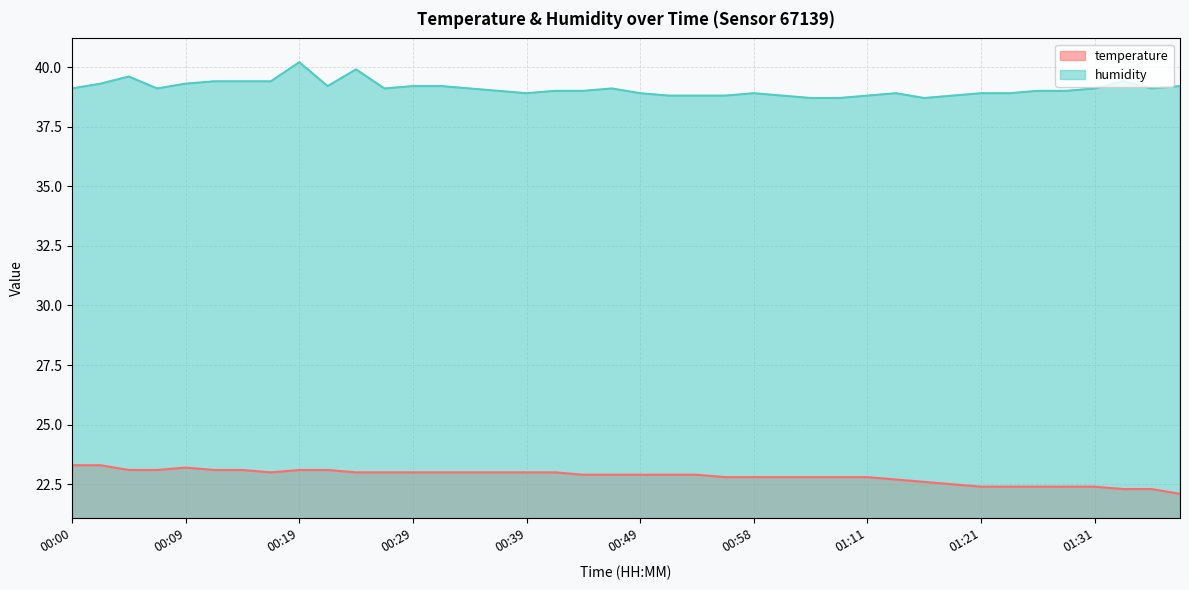

Rank the categories by humidity value from lowest to highest.

01:03, 01:06, 01:16, 00:51, 00:53, 00:56, 01:01, 01:11, 01:18, 00:39, 00:49, 00:58, 01:14, 01:21, 01:23, 00:36, 00:41, 00:44, 01:26, 01:28, 00:00, 00:07, 00:27, 00:34, 00:46, 01:31, 01:36, 00:22, 00:29, 00:31, 01:39, 00:02, 00:09, 00:12, 00:14, 00:17, 01:34, 00:05, 00:24, 00:19